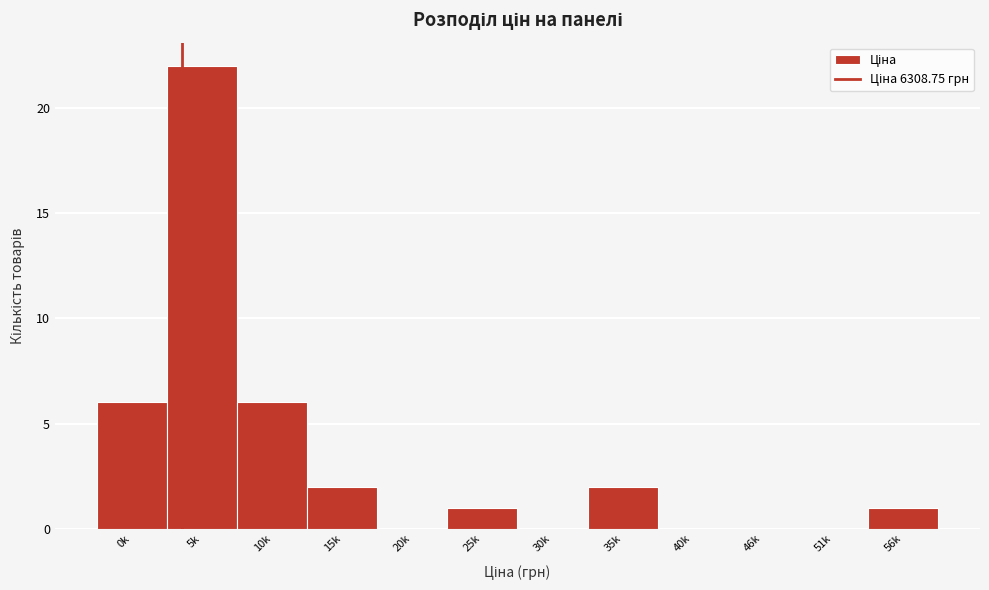

Reading left to right, what are all the values shown in this chart?

0k=6	5k=22	10k=6	15k=2	20k=0	25k=1	30k=0	35k=2	40k=0	46k=0	51k=0	56k=1